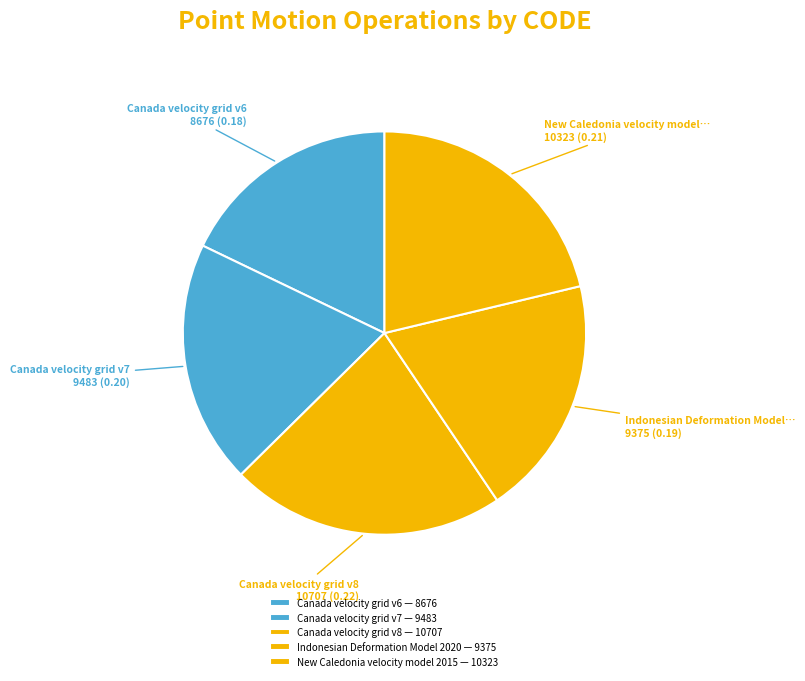

Rank the categories by value from highest to lowest.

Canada velocity grid v8, New Caledonia velocity model 2015, Canada velocity grid v7, Indonesian Deformation Model 2020, Canada velocity grid v6